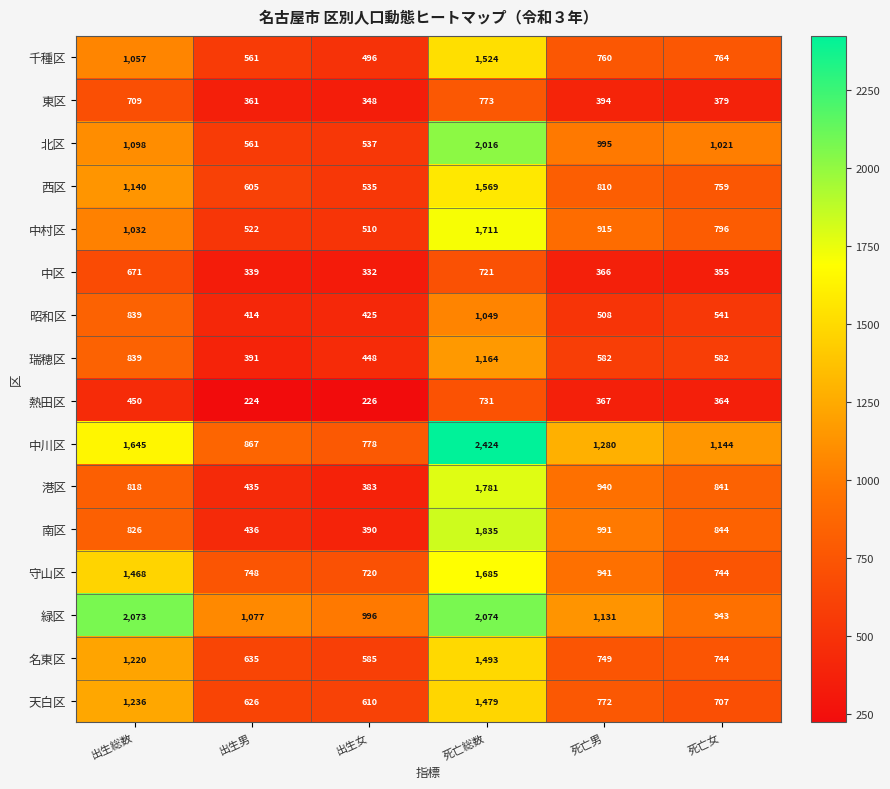

Which category has the highest value across all series?

死亡総数